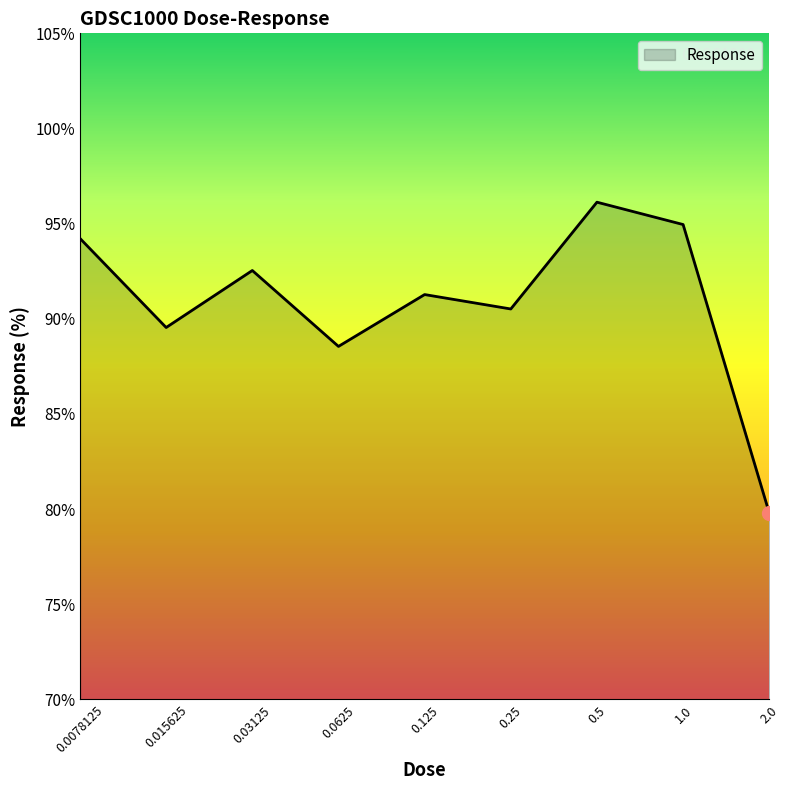

True or false: there are more than 2 points higher than both neighbors.

True